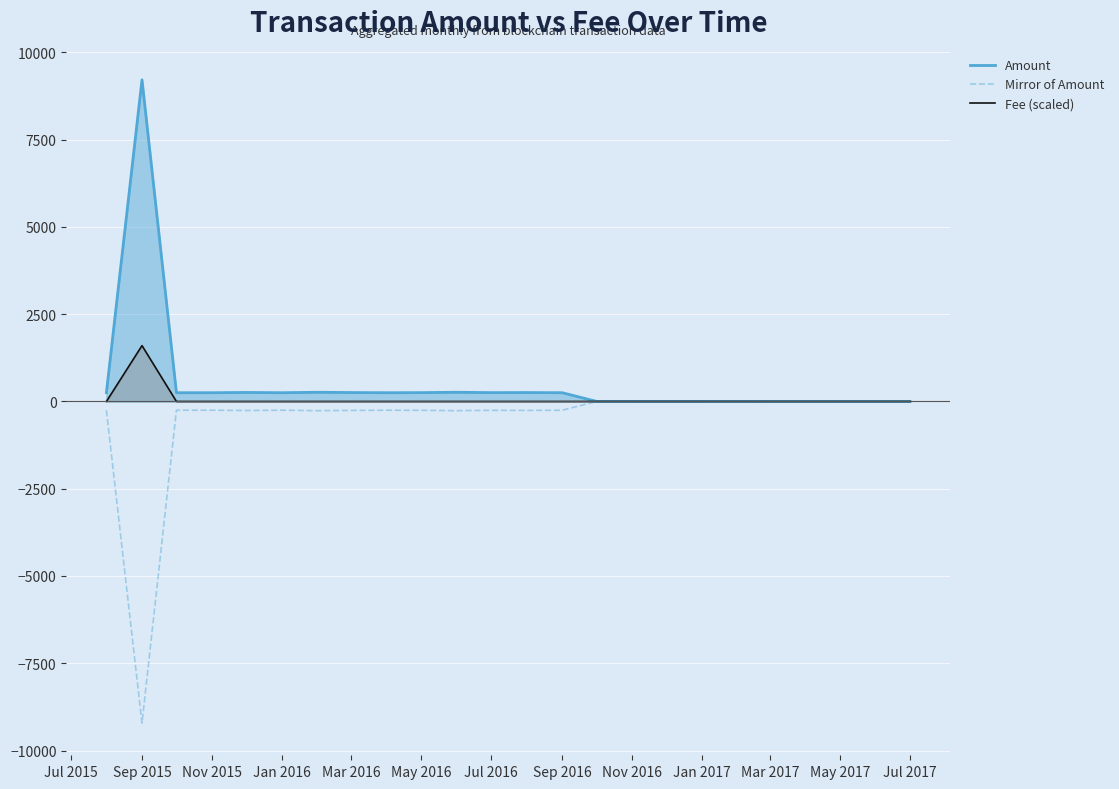

Which series has the largest range (max minus min)?

Amount